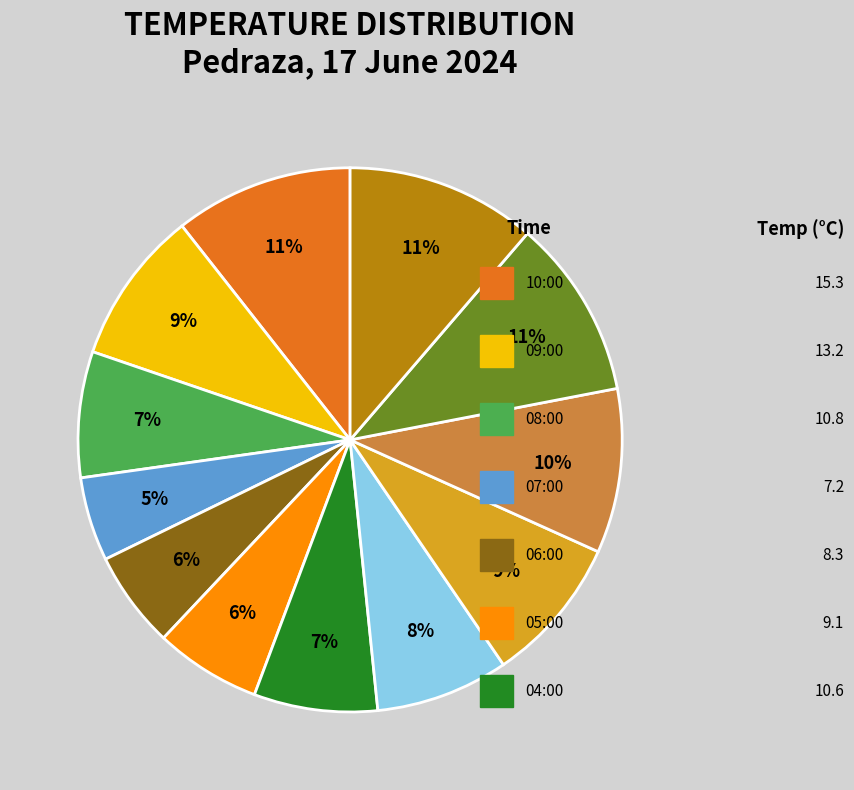

Is there a majority slice in this chart?

No